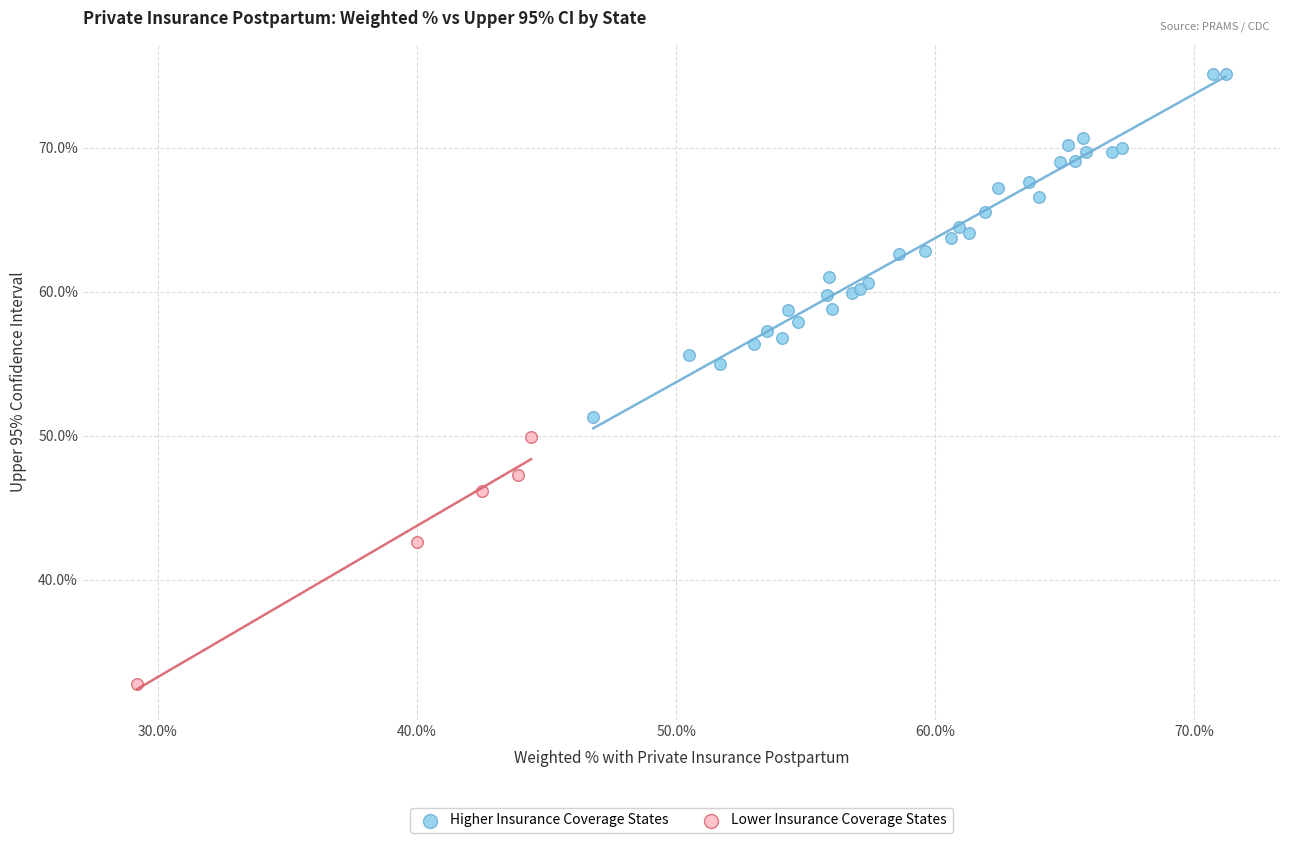

What are all the series names shown in the legend?

Higher Insurance Coverage States, Lower Insurance Coverage States